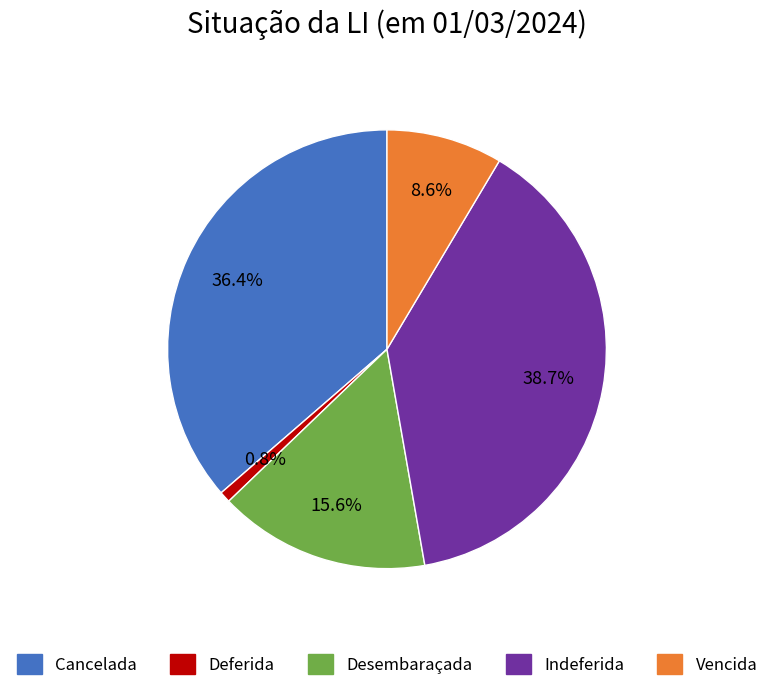

Count the number of slices in the pie.

5